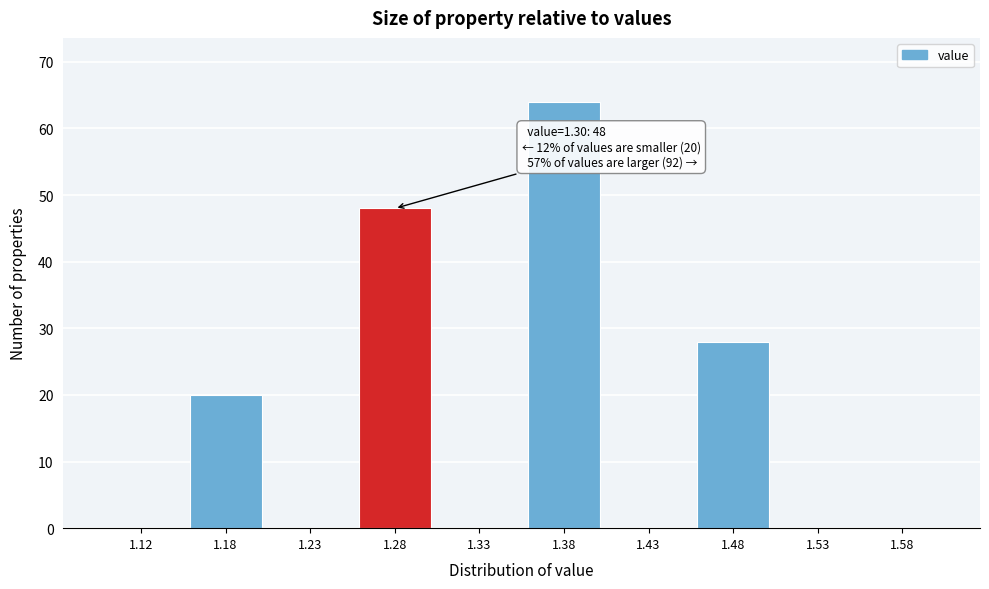

Reading left to right, list all the values displayed in this chart.

1.12=0	1.18=20	1.23=0	1.28=48	1.33=0	1.38=64	1.43=0	1.48=28	1.53=0	1.58=0